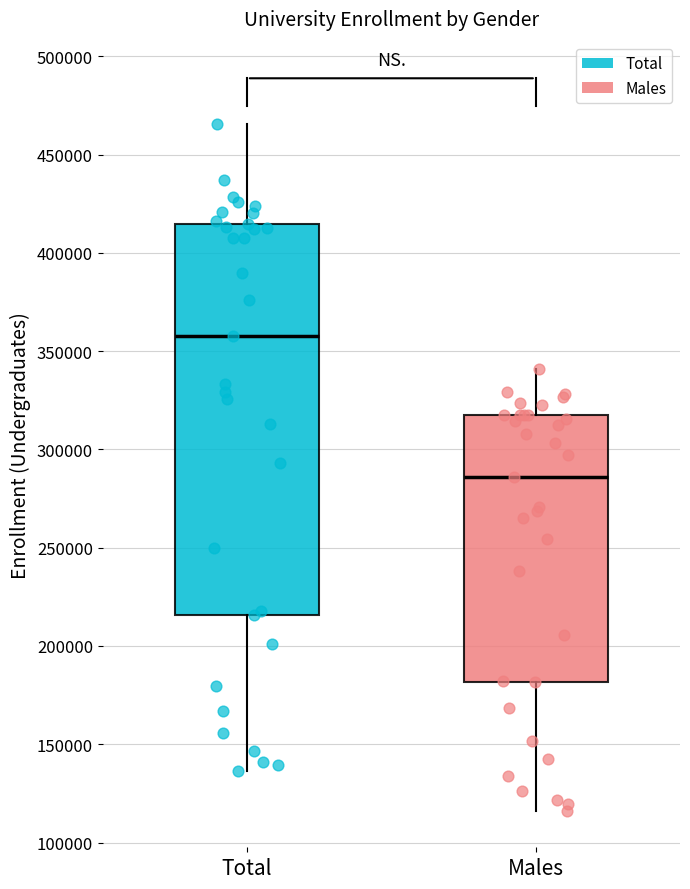

Reading left to right, transcribe this box plot: for each box, give where its median line is, the range the box spans, and where its two whiskers end, as read against the y-axis. The values are not printed on the chart, so give them approximately, as read against the axis.

Total: median 360000, box 215000 to 415000, whiskers 135000 to 465000
Males: median 285000, box 180000 to 315000, whiskers 115000 to 340000